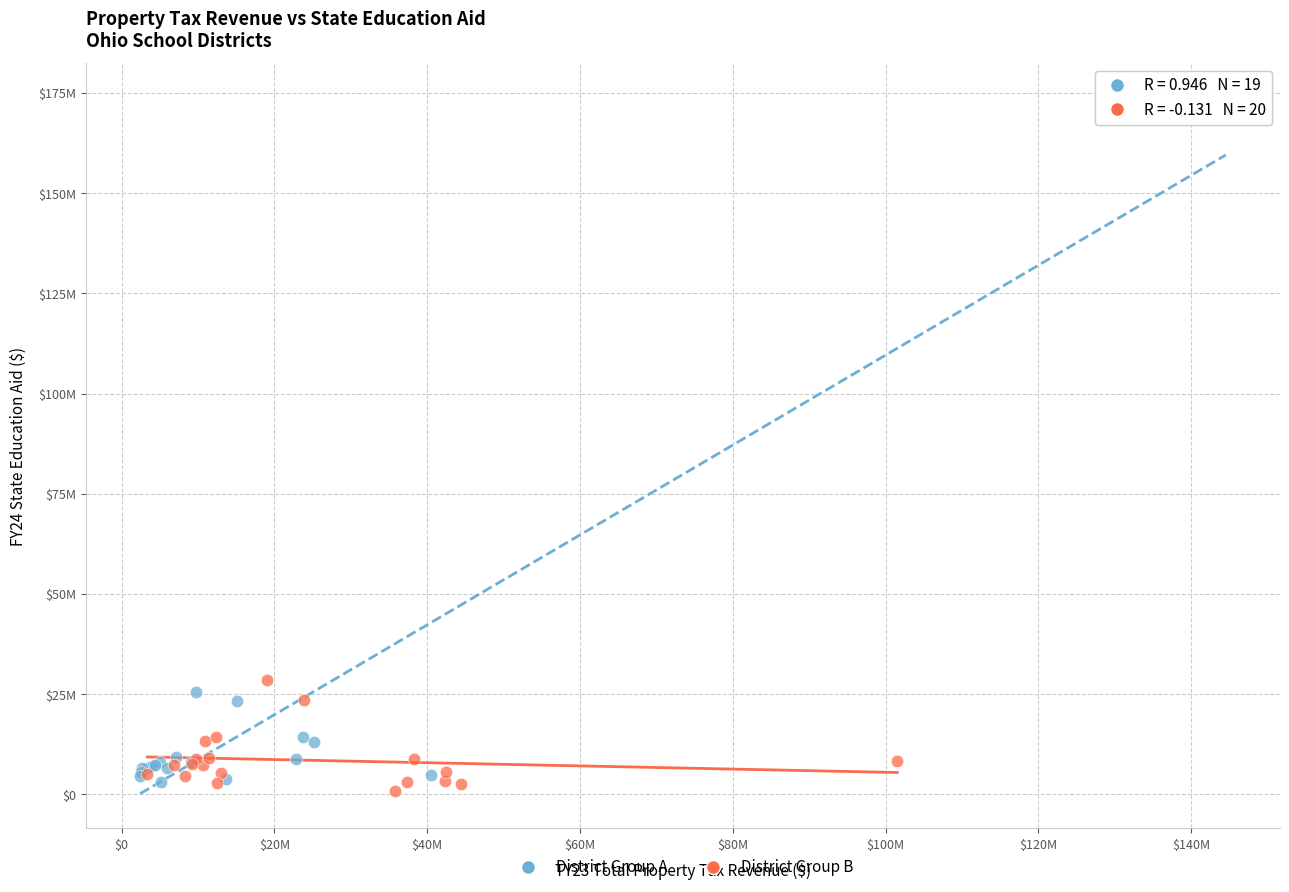

Which series reaches the maximum Y coordinate?

District Group A